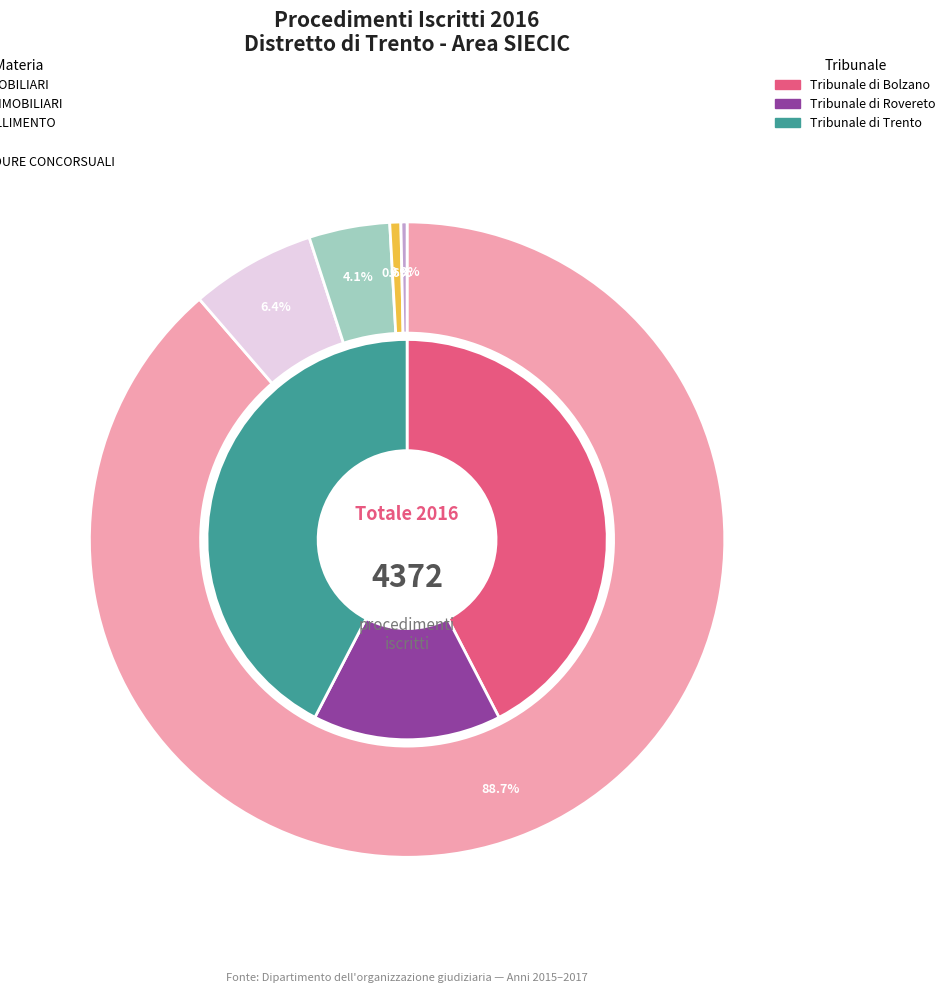

Which slice is the smallest?

ALTRE PROCEDURE CONCORSUALI